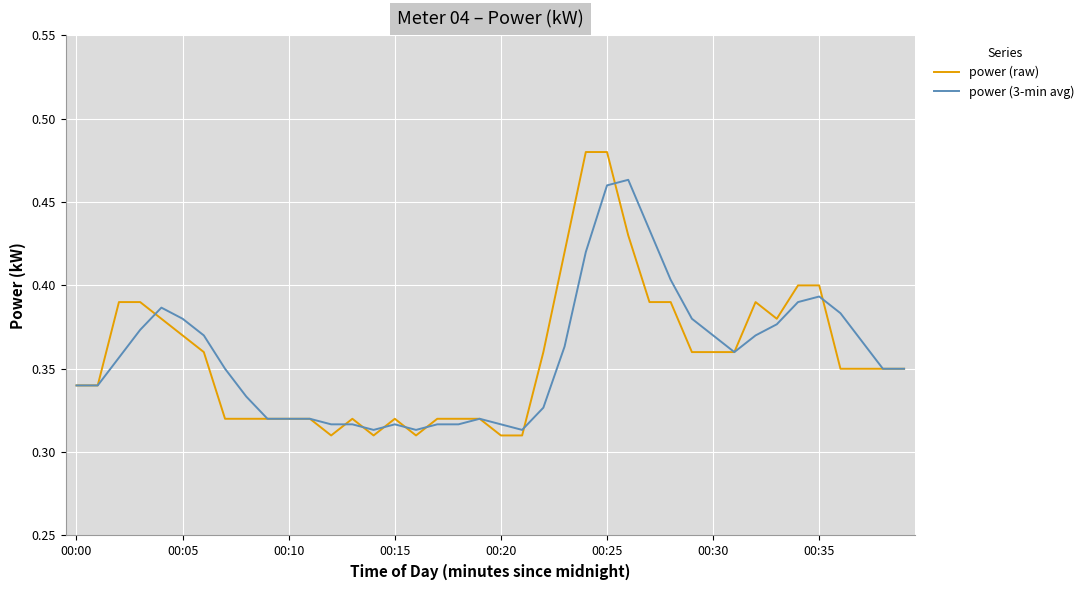

Rank the series by their maximum value, from highest to lowest.

power (raw), power (3-min avg)